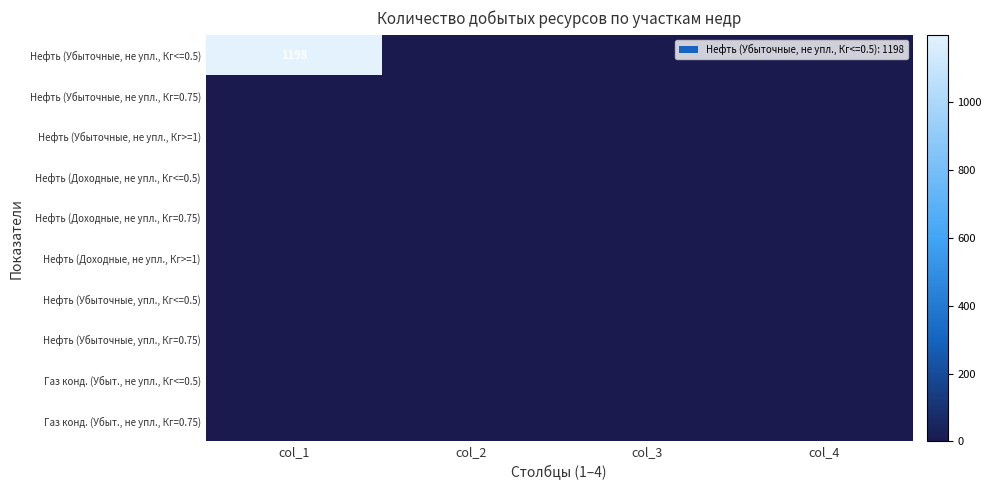

Rank the categories by Нефть (Доходные, не упл., Кг>=1) value from lowest to highest.

col_1, col_2, col_3, col_4